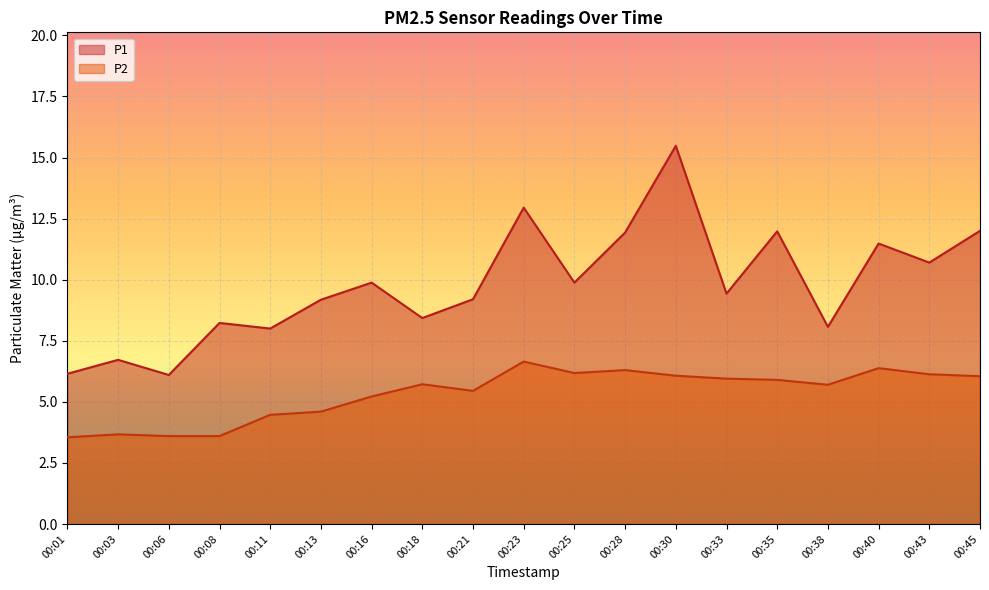

Reading left to right, what are all the values shown in this chart?

P1: 6.2	6.7	6.1	8.2	8.0	9.2	9.9	8.4	9.2	12.9	9.9	11.9	15.5	9.4	12.0	8.1	11.5	10.7	12.0
P2: 3.5	3.7	3.6	3.6	4.5	4.6	5.2	5.7	5.5	6.7	6.2	6.3	6.1	6.0	5.9	5.7	6.4	6.1	6.0